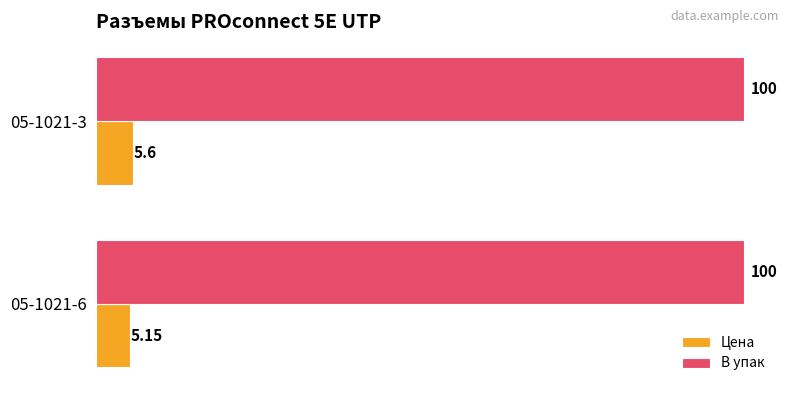

At which category is the sum across all series the highest?

05-1021-3